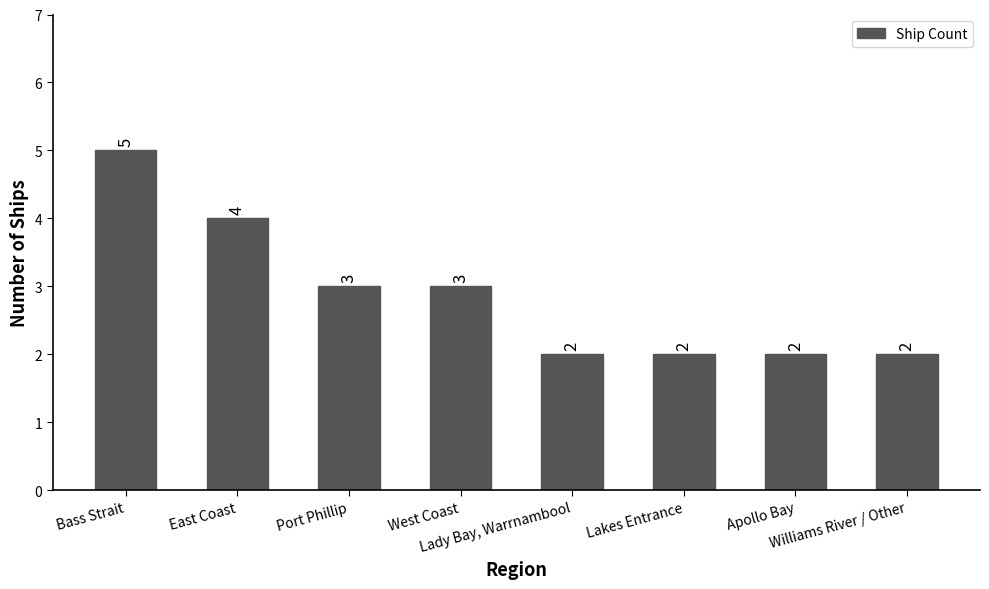

The chart shows a value of 2 at Apollo Bay. True or false?

True